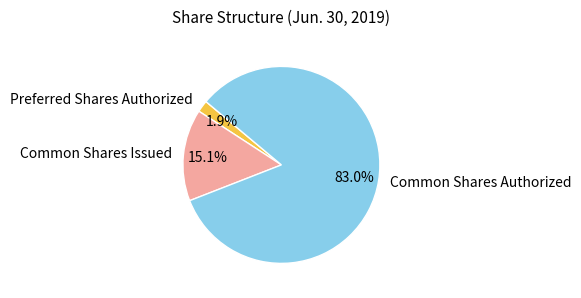

Rank the categories by value from lowest to highest.

Preferred Shares Authorized, Common Shares Issued, Common Shares Authorized